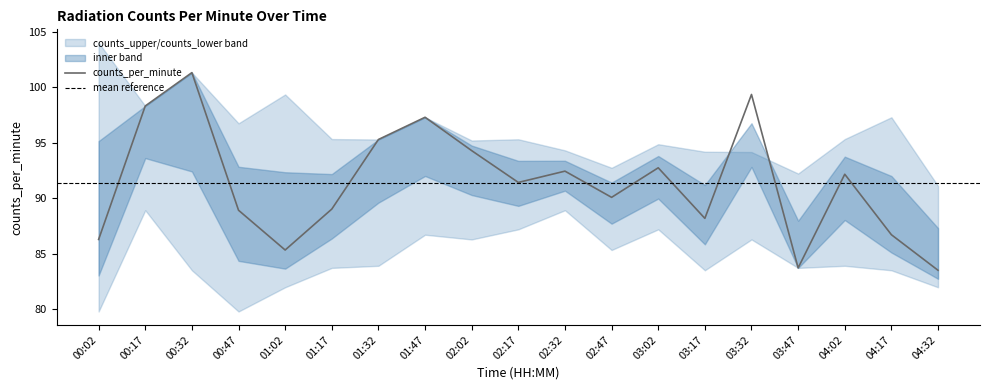

What position from the left is 03:32?

15